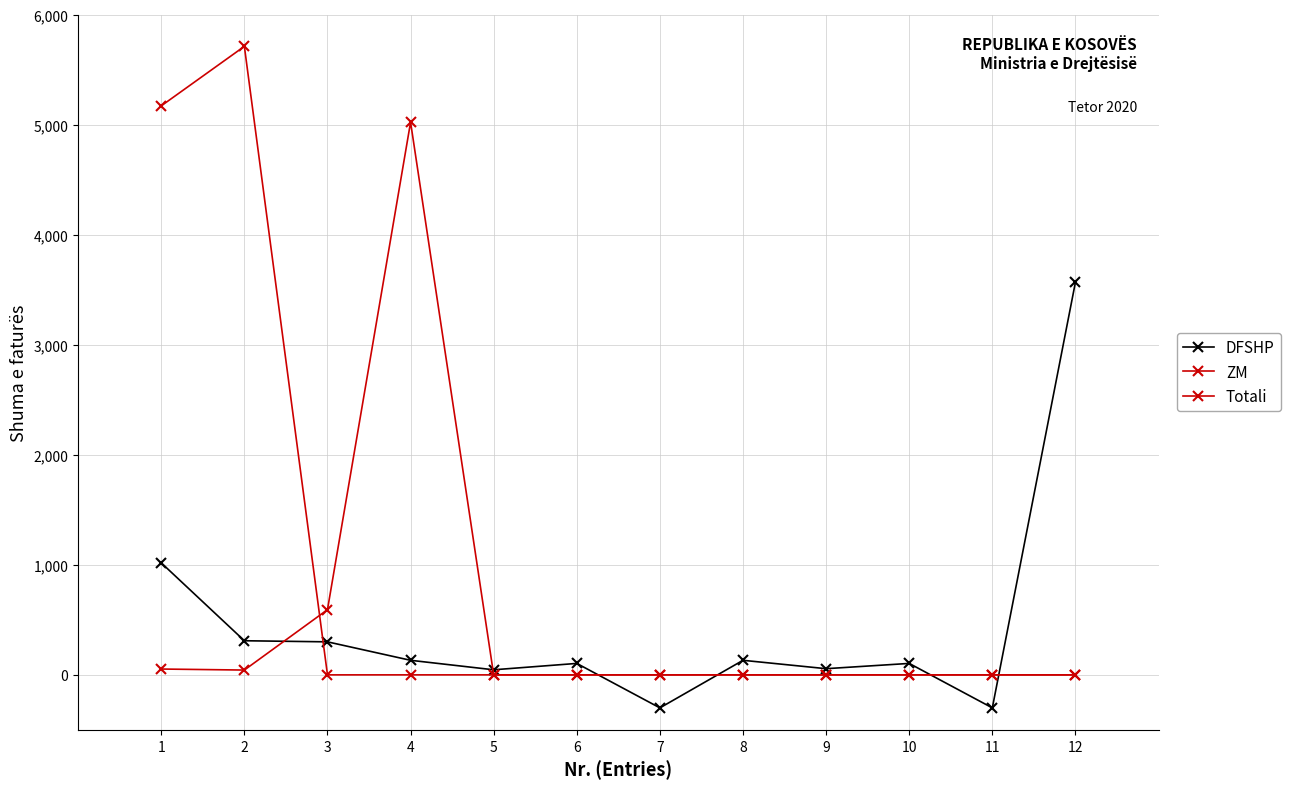

At which label does ZM reach its minimum?

5